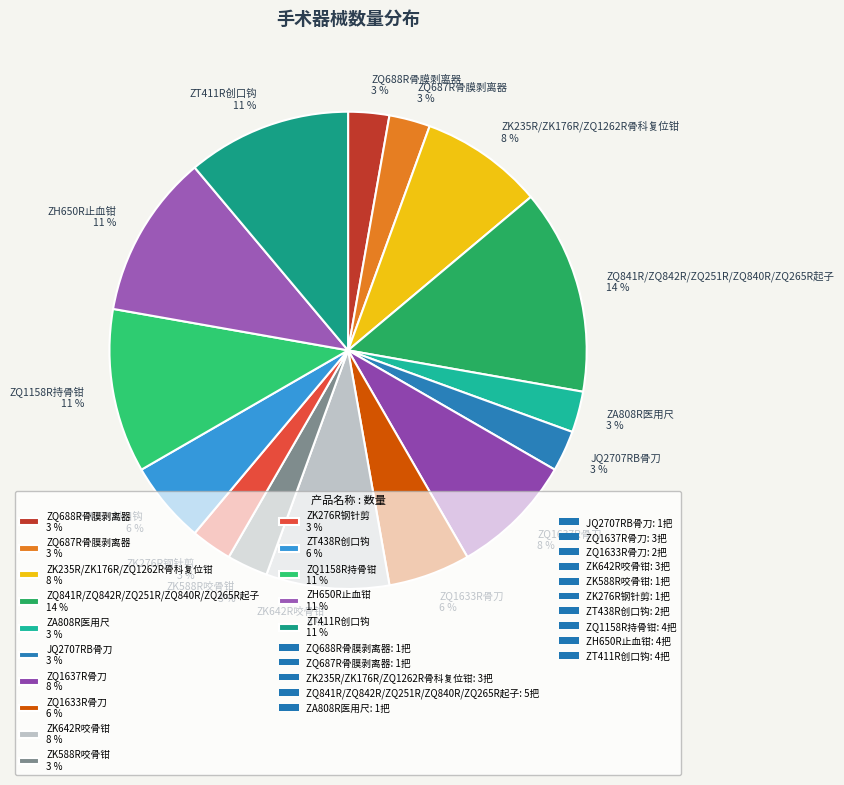

Is there a majority slice in this chart?

No